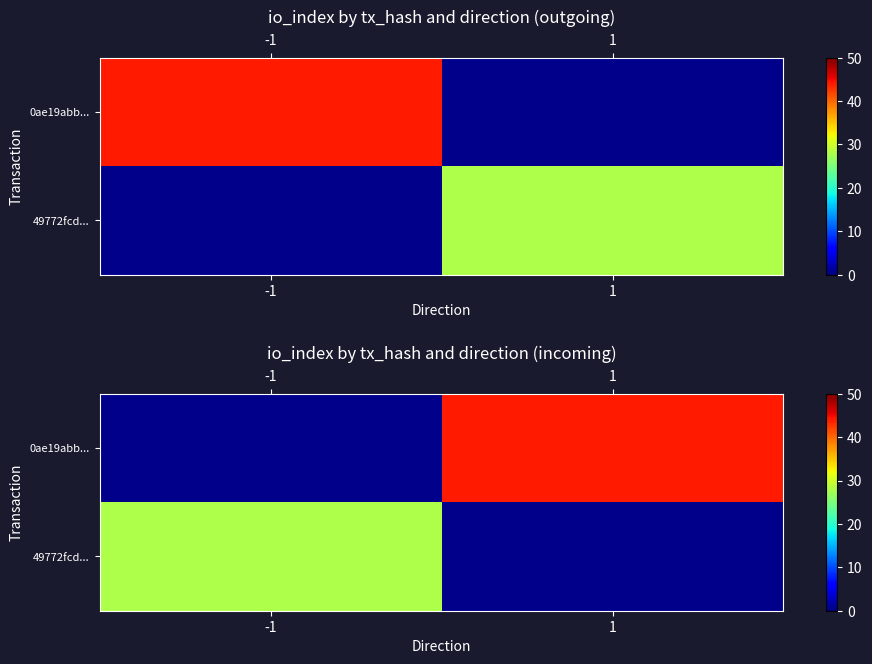

Is the value of 49772fcd... at 1 greater than the value of 0ae19abb... at 1?

No